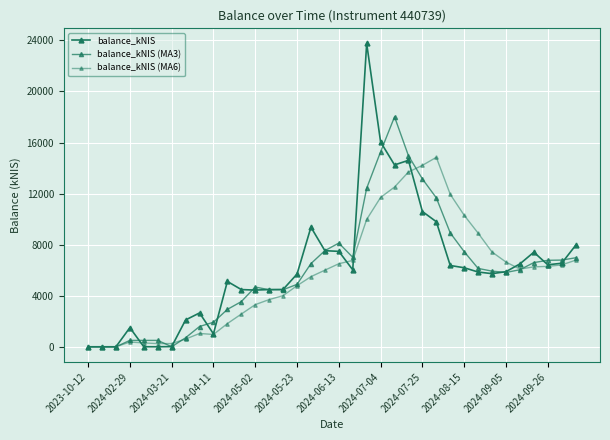

How many lines are shown in the chart?

3